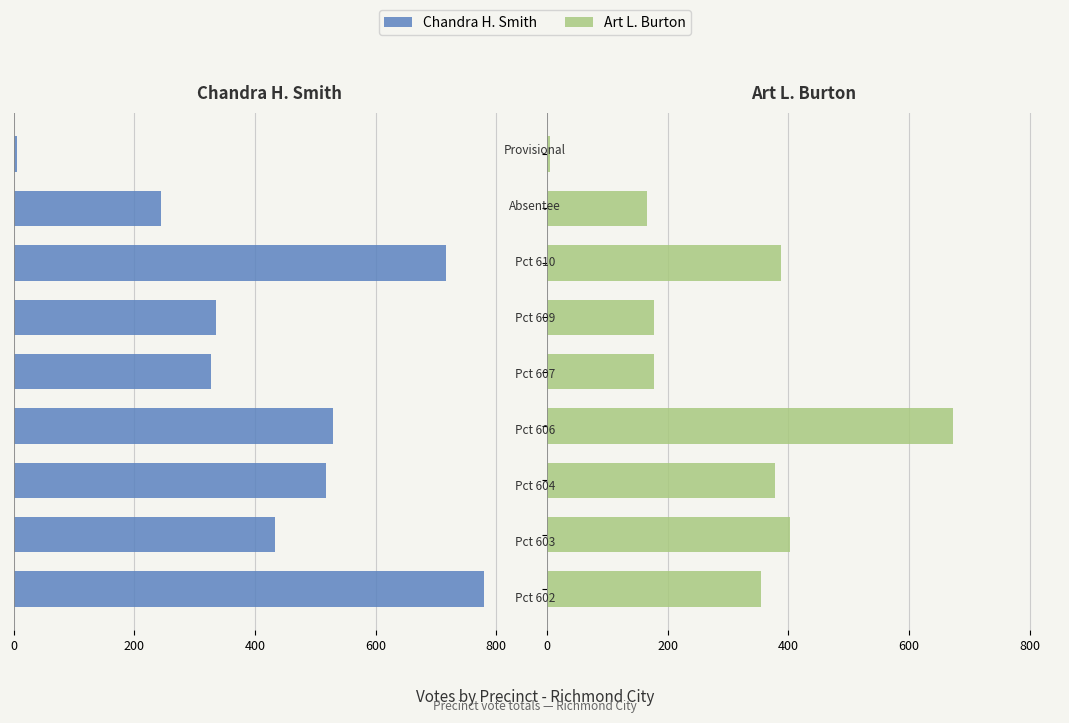

Rank the series at 6 from lowest to highest value.

Chandra H. Smith, Art L. Burton